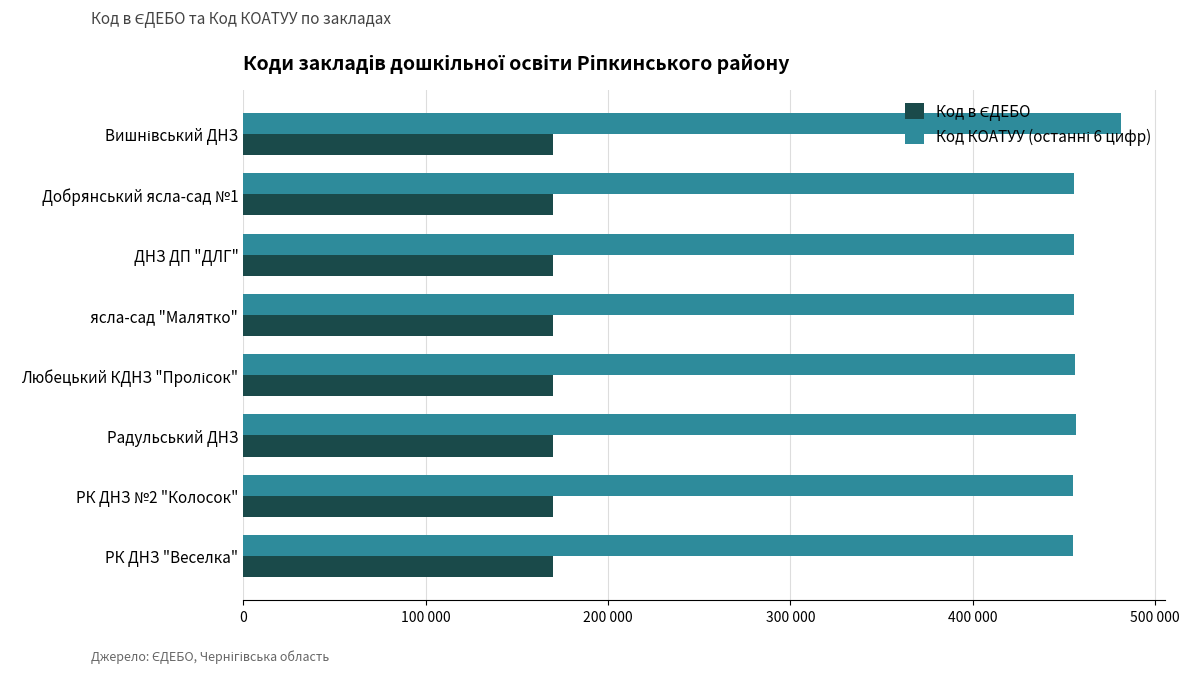

How many bars are there in each group?

2